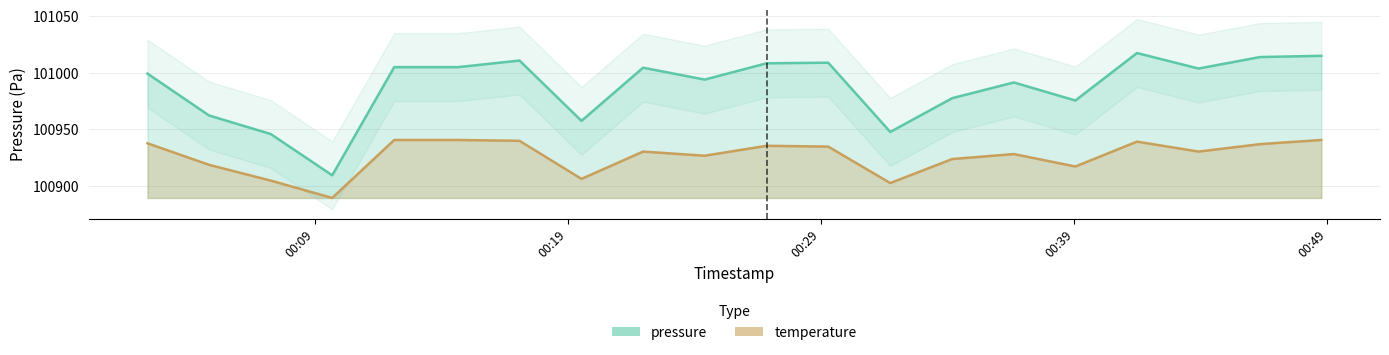

Is it true that pressure equals 52551.0 at 2023-11-21T00:36:37?

False